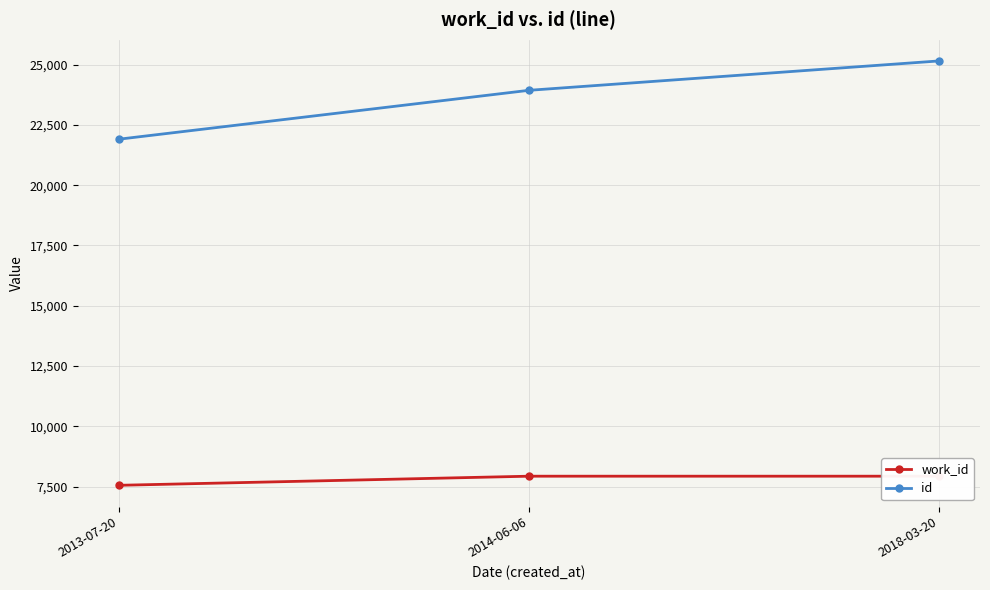

At which category is the sum across all series the highest?

2018-03-20